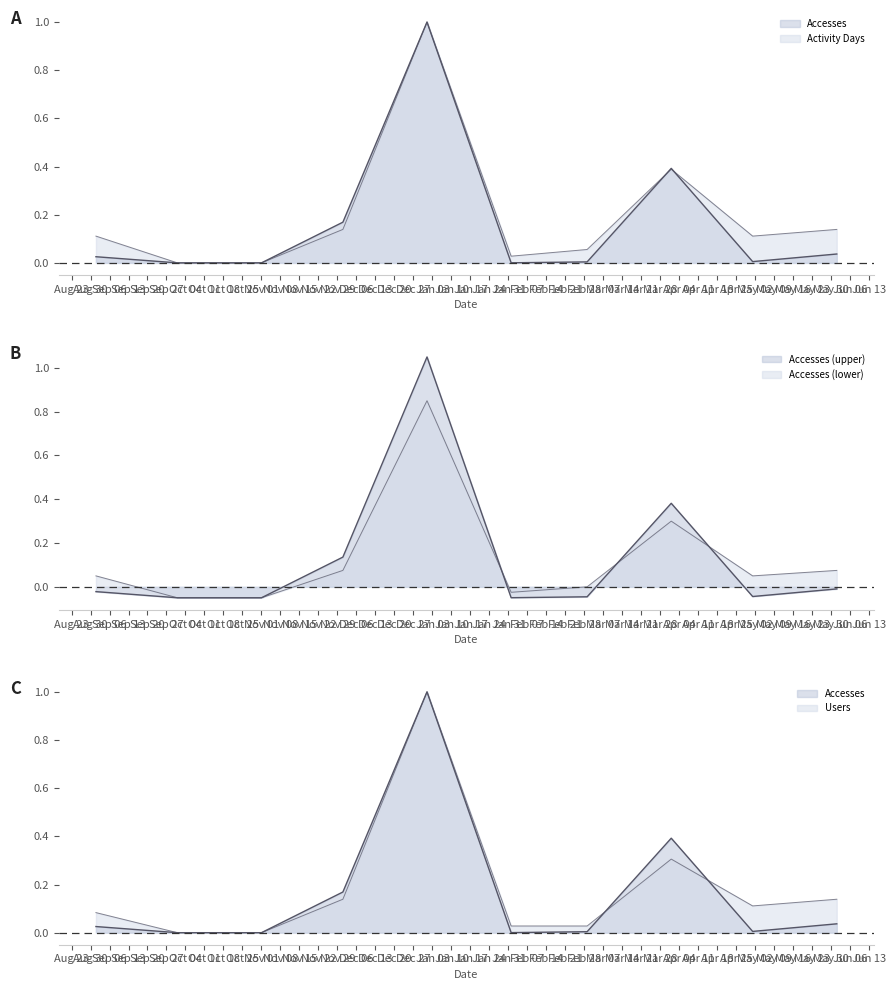

How many data points in Activity Days are above 0?

8